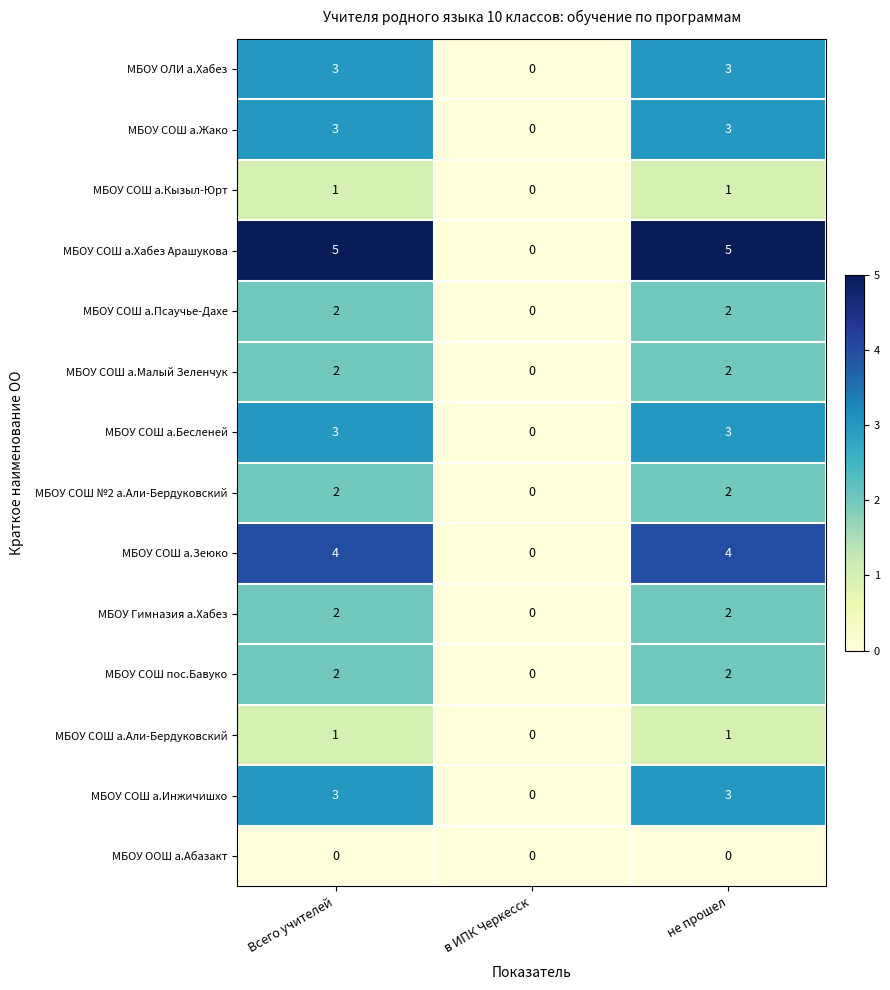

What is the difference between the МБОУ СОШ а.Жако values at в ИПК Черкесск and Всего учителей?

3